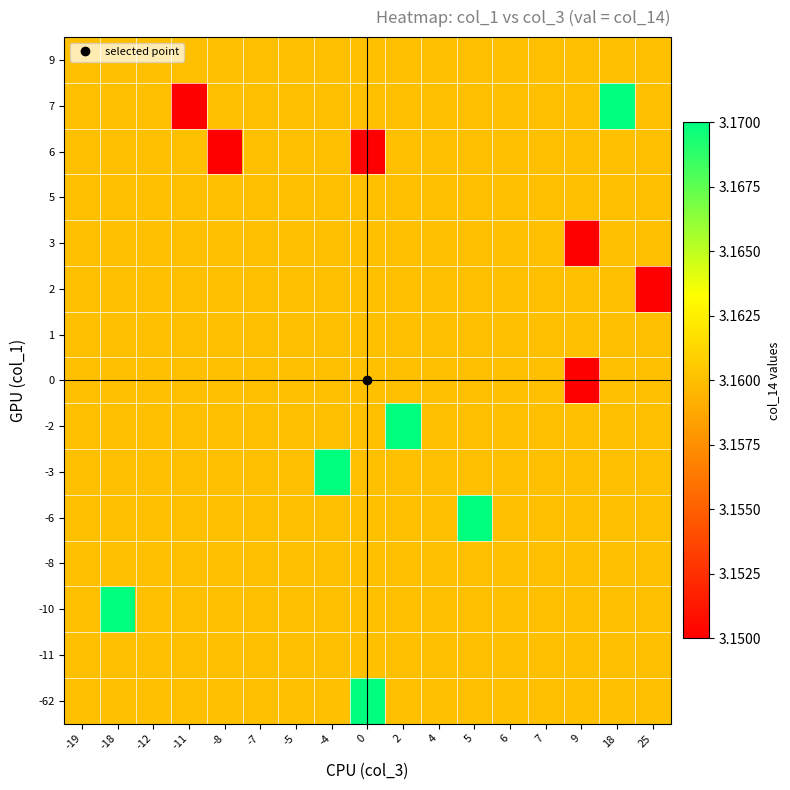

List the series in order of their peak value, lowest first.

-11, -8, 0, 1, 2, 3, 5, 6, 9, -62, -10, -6, -3, -2, 7